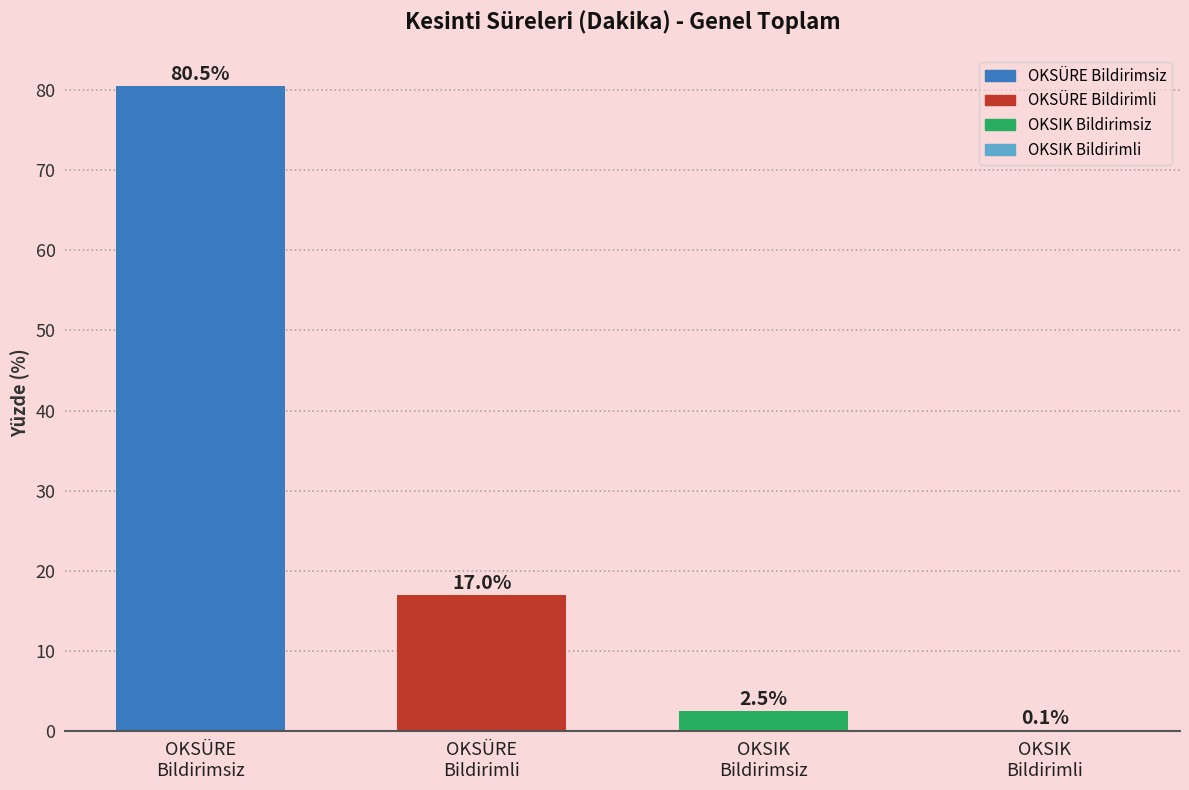

What is the greatest value displayed?

80.5